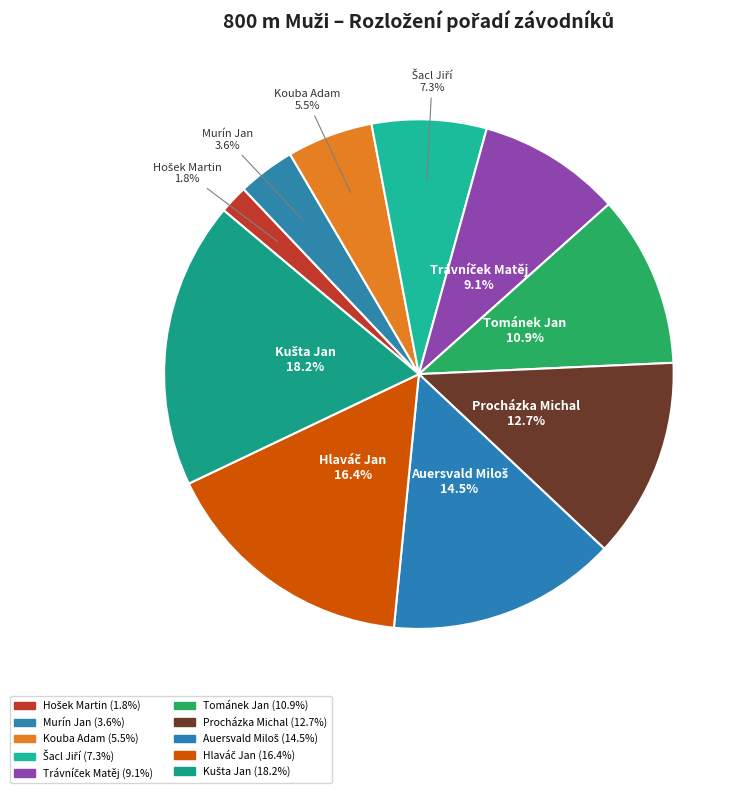

Combined, do Murín Jan and Procházka Michal account for over 50%?

No